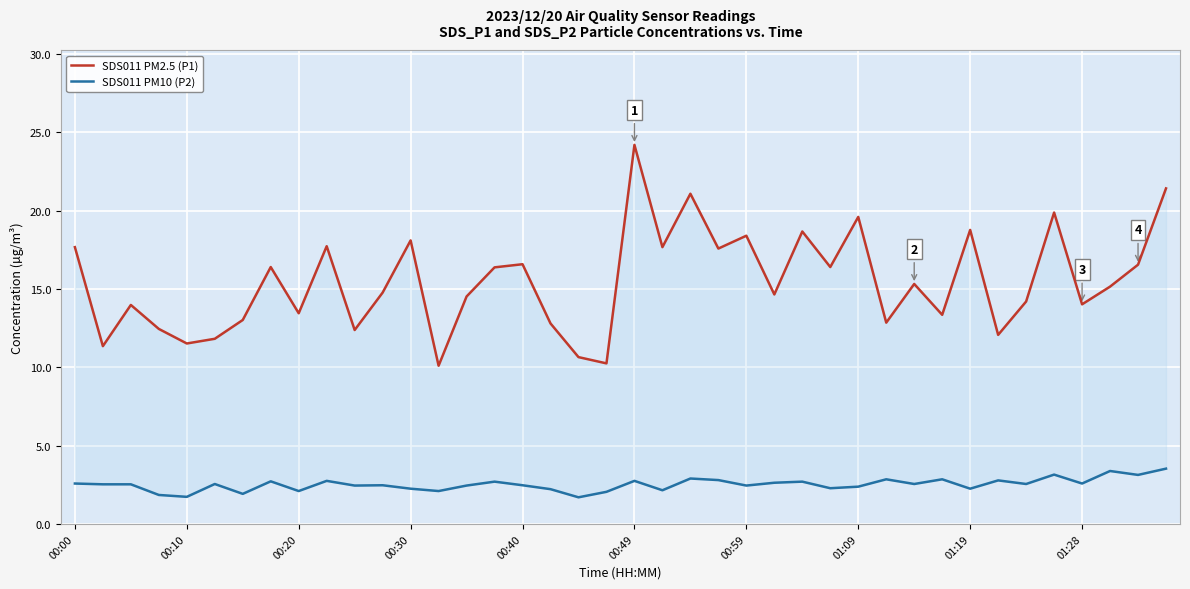

Count the number of categories in the chart.

40